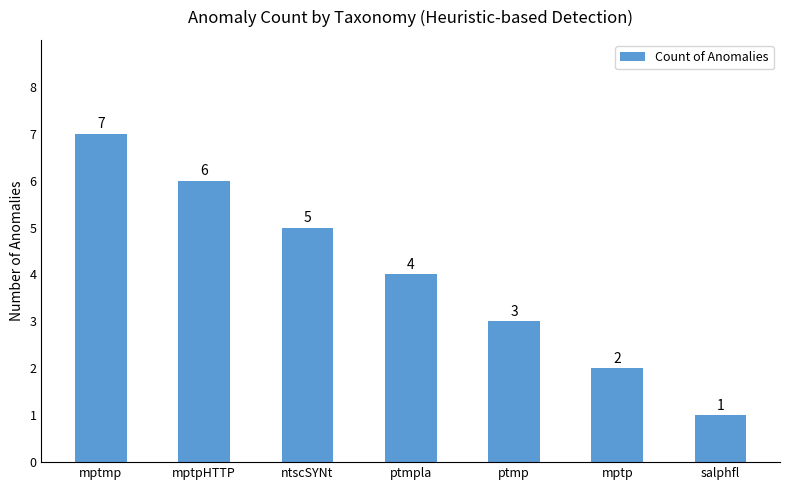

How many distinct data groups are displayed?

1